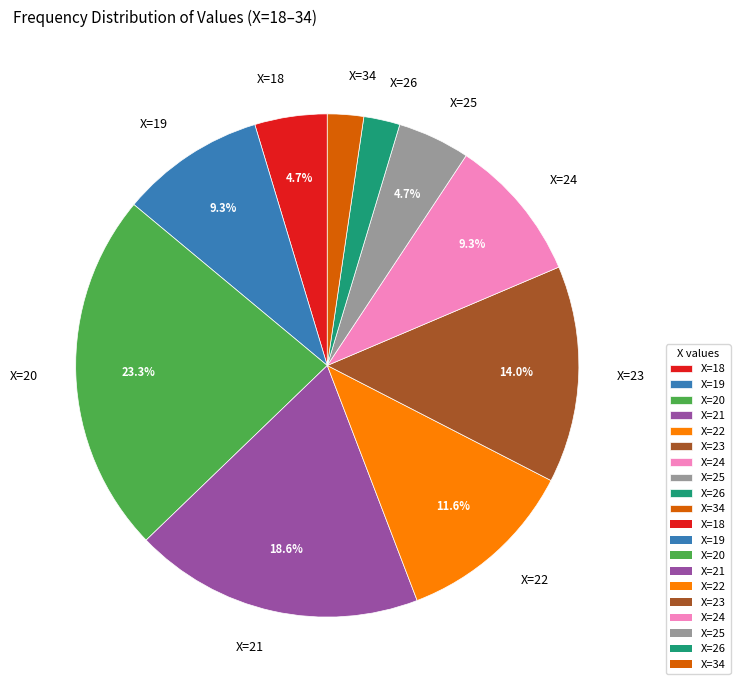

What portion of the pie excludes X=19?

90.7%